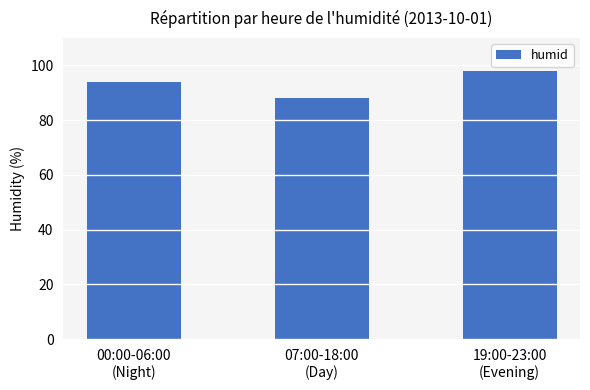

Which category has the lowest value across all series?

07:00-18:00
(Day)